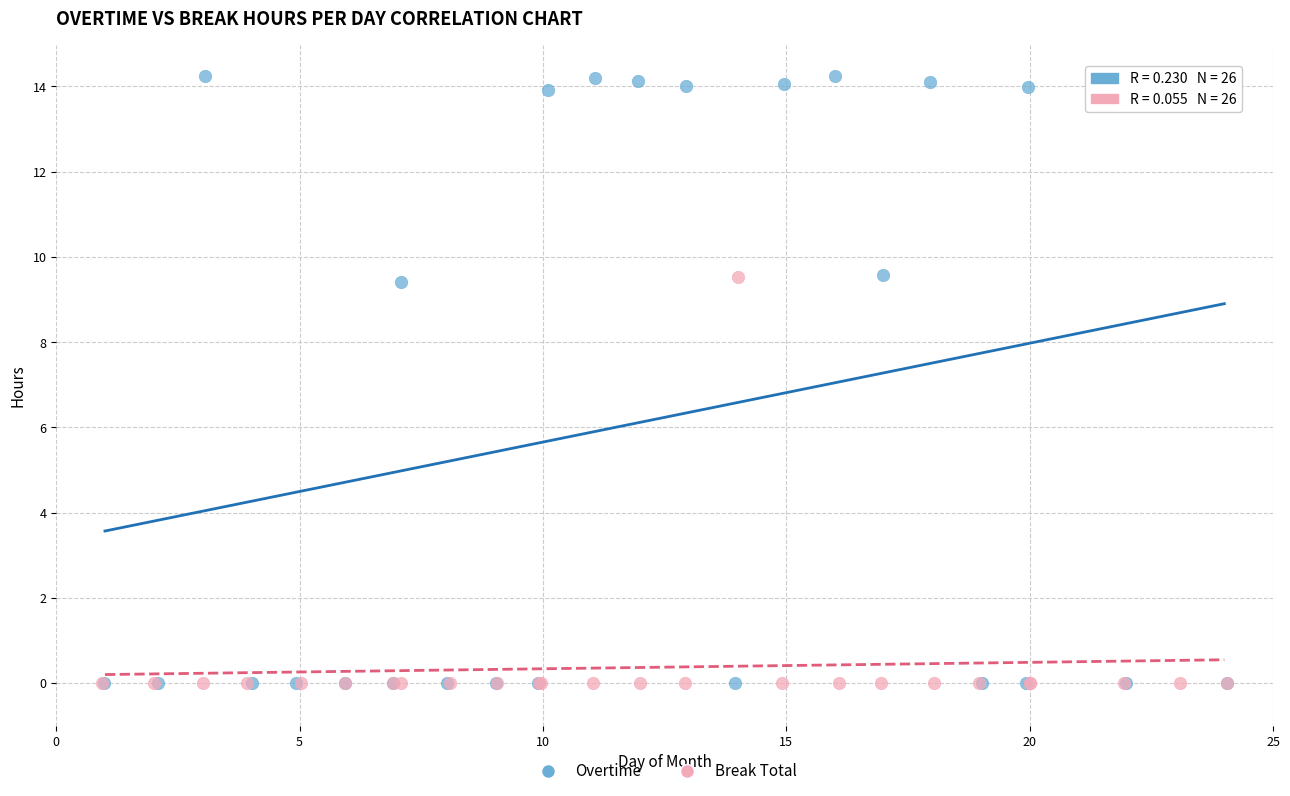

What are all the series names shown in the legend?

Overtime, Break Total